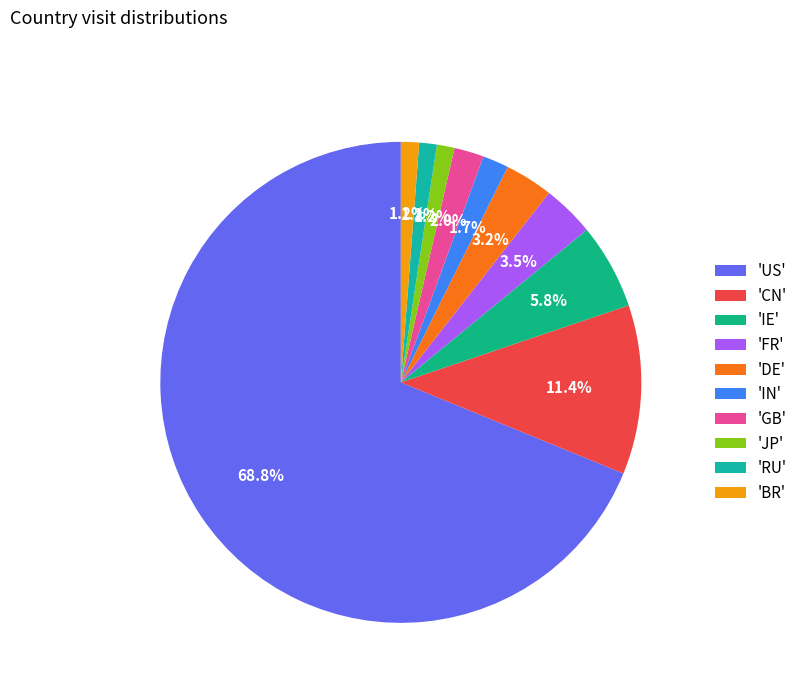

How many segments does this pie chart have?

10